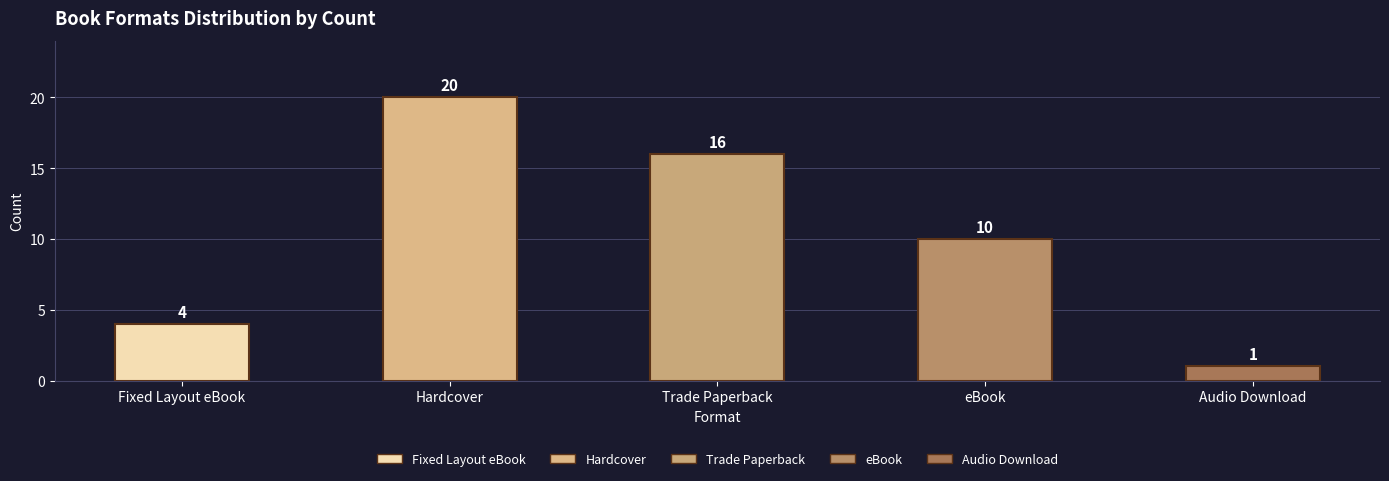

Which category has the lowest value across all series?

Audio Download